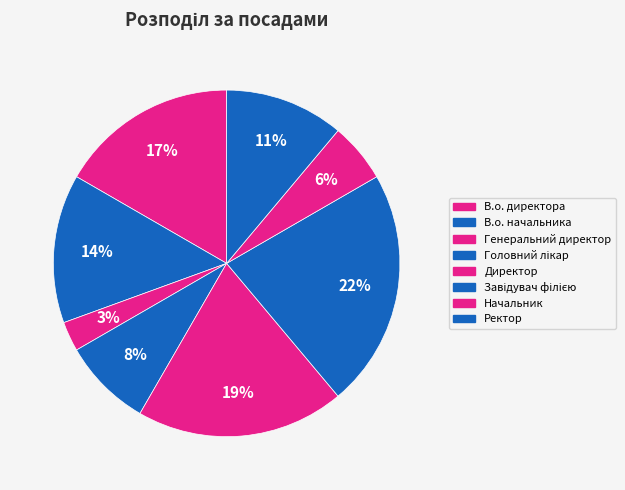

Which category has the smallest portion of the pie?

Генеральний директор